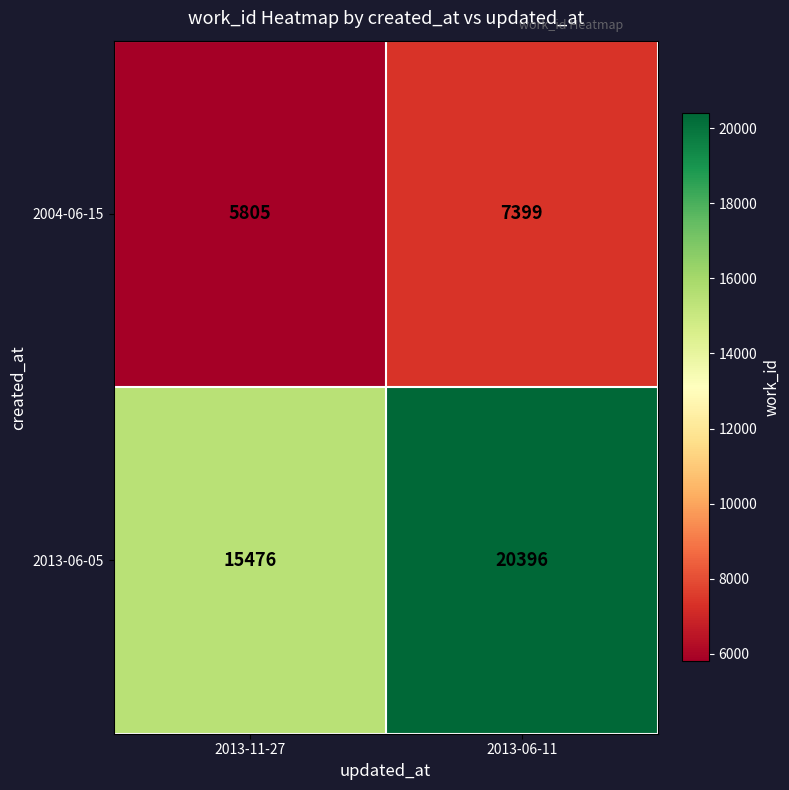

What is the sum of the 2013-06-05 values at 2013-06-11 and 2013-11-27?

35872